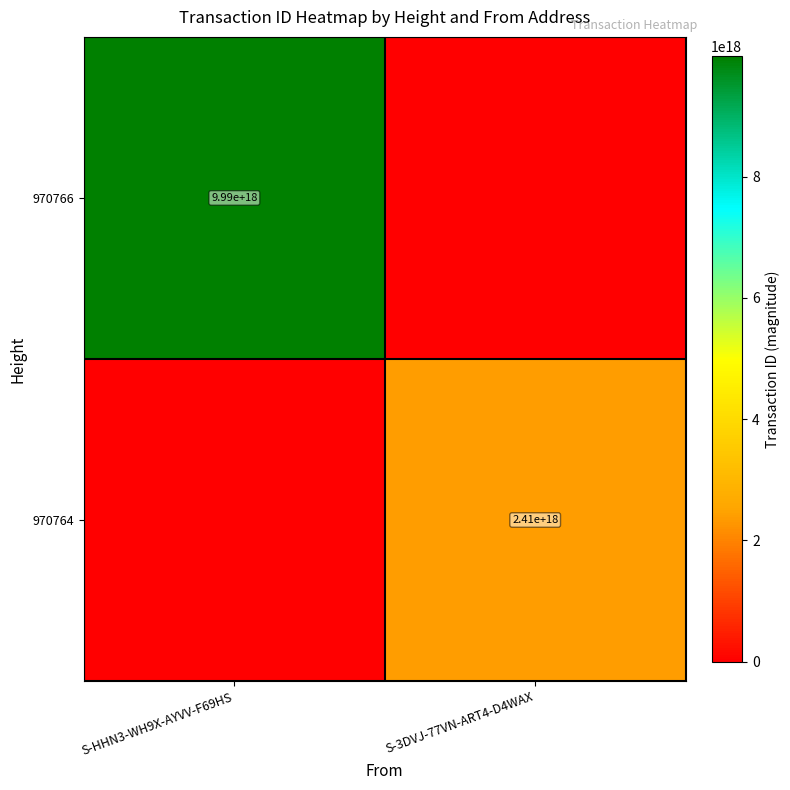

Is it true that 970764 equals 687578654691043968 at S-3DVJ-77VN-ART4-D4WAX?

False